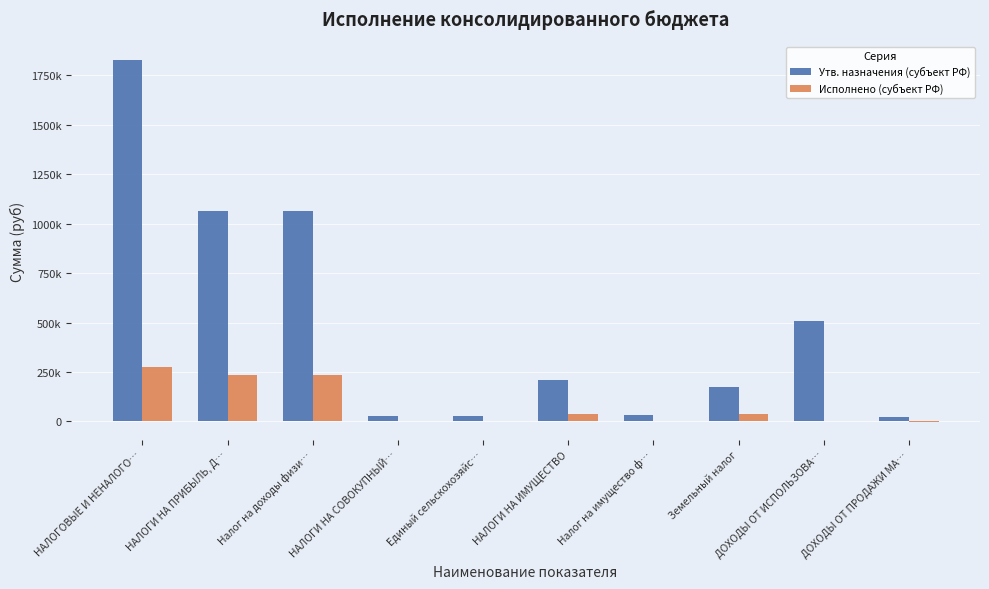

Are the bars horizontal?

No